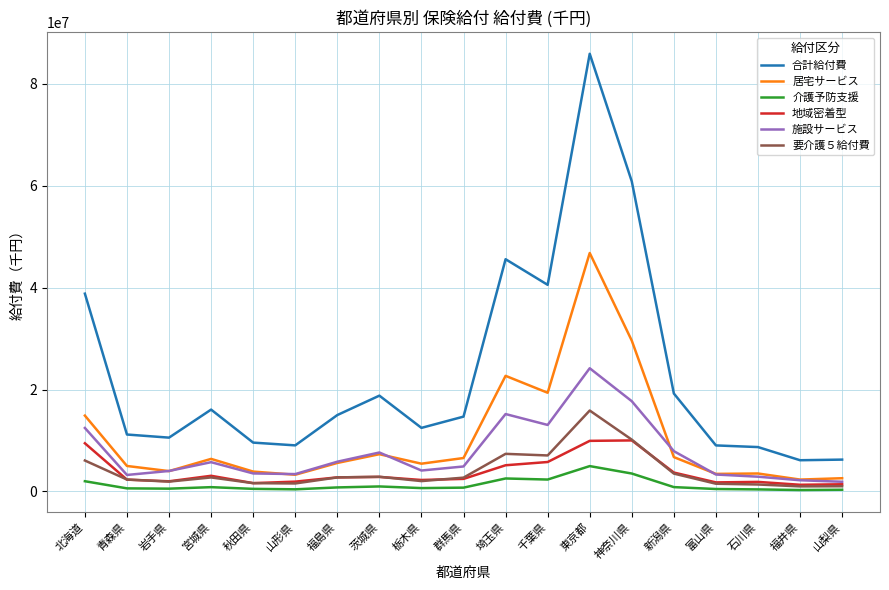

Is this an area chart (filled region under the line)?

No